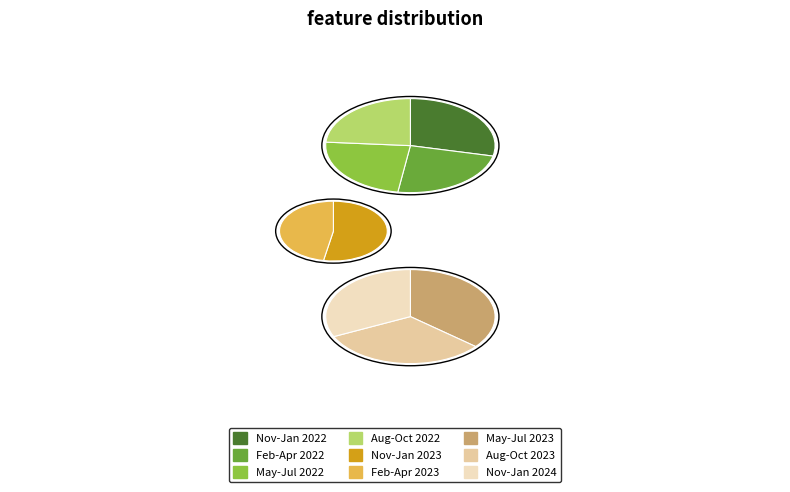

How many slices are in this pie chart?

9